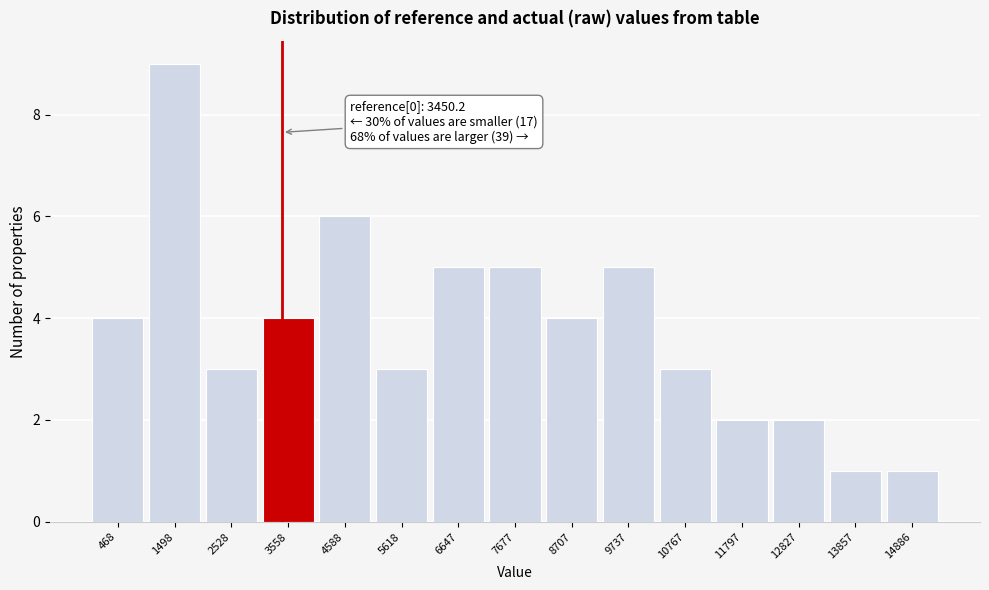

Over which range of the x-axis is the bar tallest?

1000 to 2000